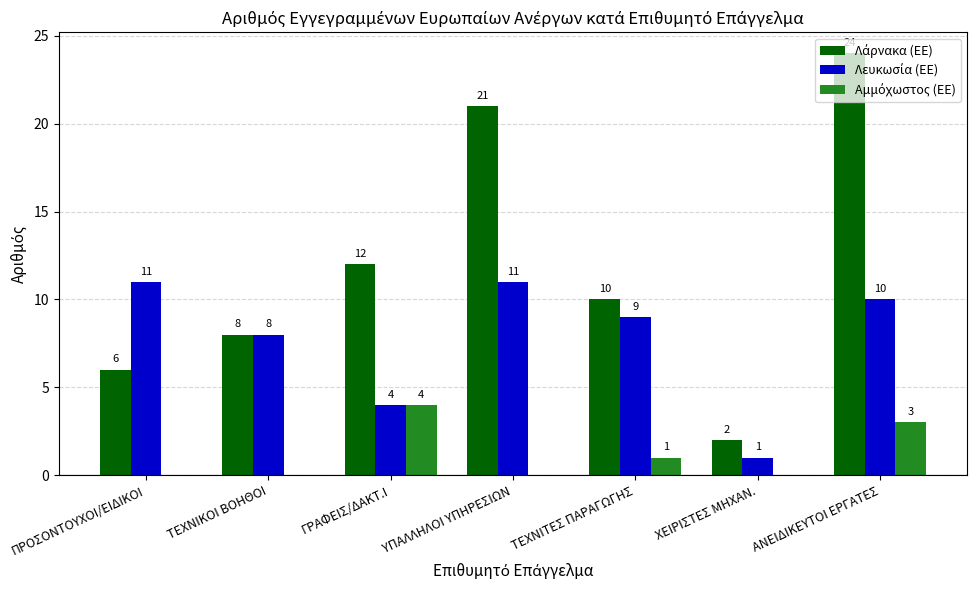

What is the total value across all series at ΧΕΙΡΙΣΤΕΣ ΜΗΧΑΝ.?

3